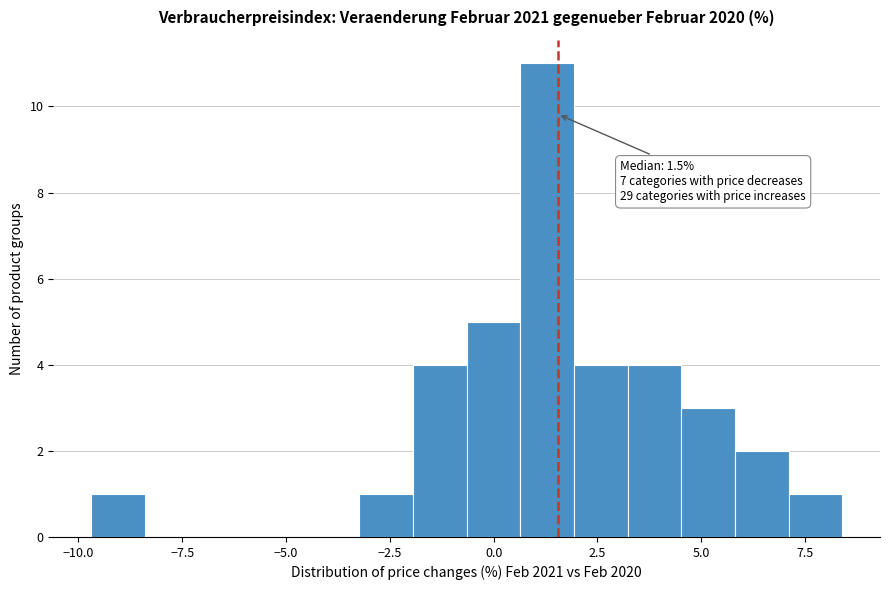

Around what value on the x-axis is the tallest bar? Give the approximate position of its centre, as read against the axis.

1.5